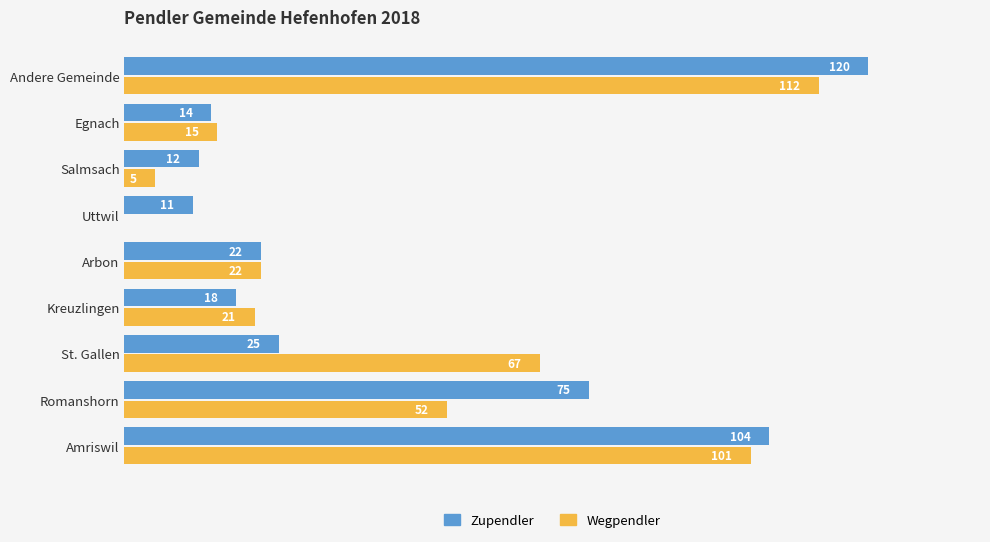

Which series has the largest total across all categories?

Zupendler